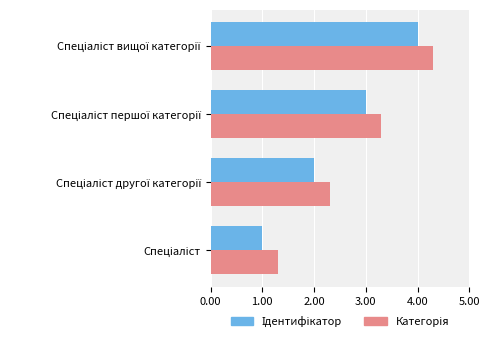

What is the minimum value shown in the chart?

1.0